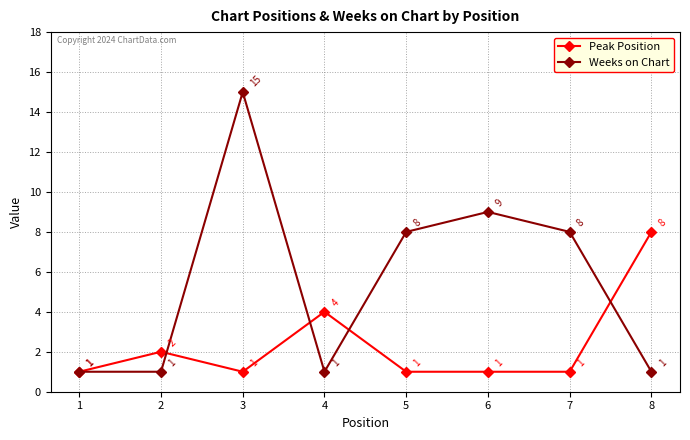

Which category has the highest value across all series?

3